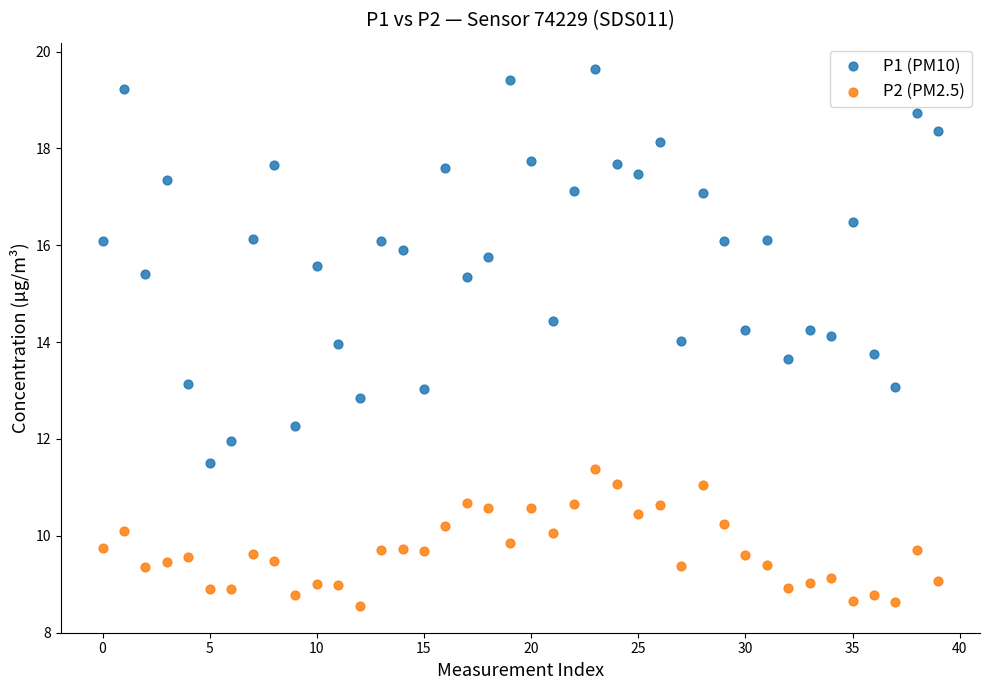

Which series has the largest Y range (max minus min)?

P1 (PM10)